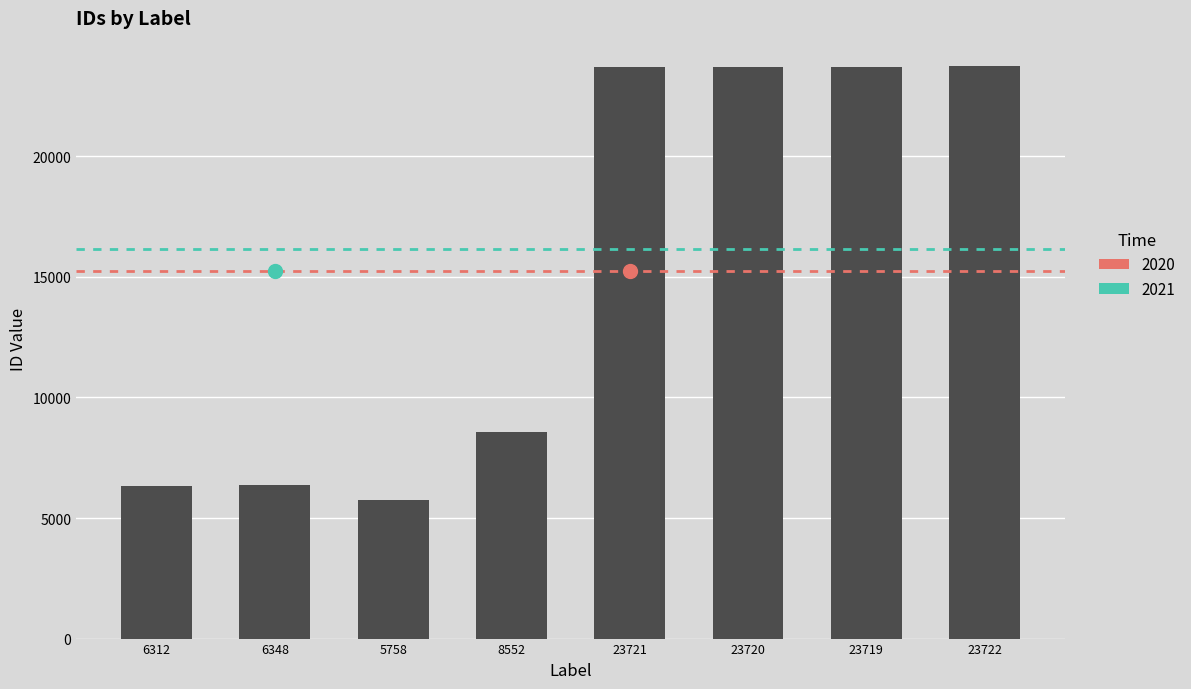

What is the change in value from 6348 to 23722?

+17374